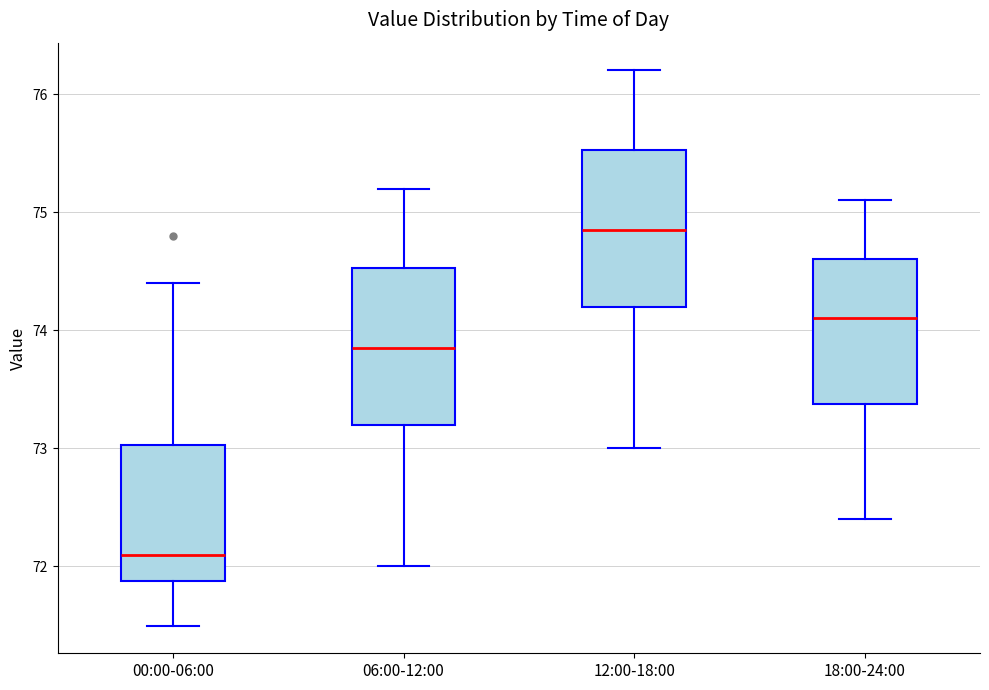

Which box's median line is the highest?

12:00-18:00